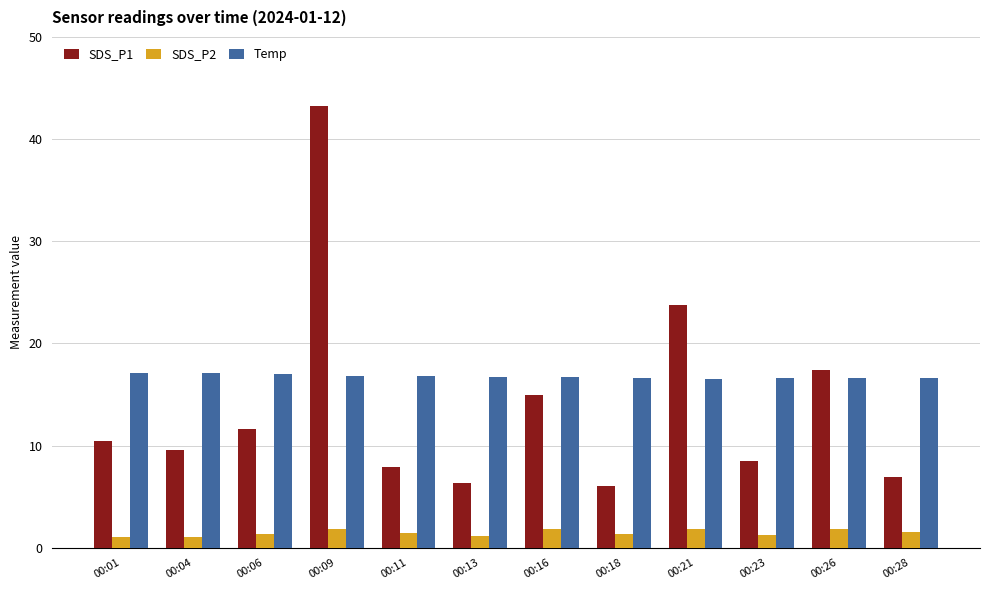

What is the difference between the maximum and minimum values in the SDS_P1 series?

37.2